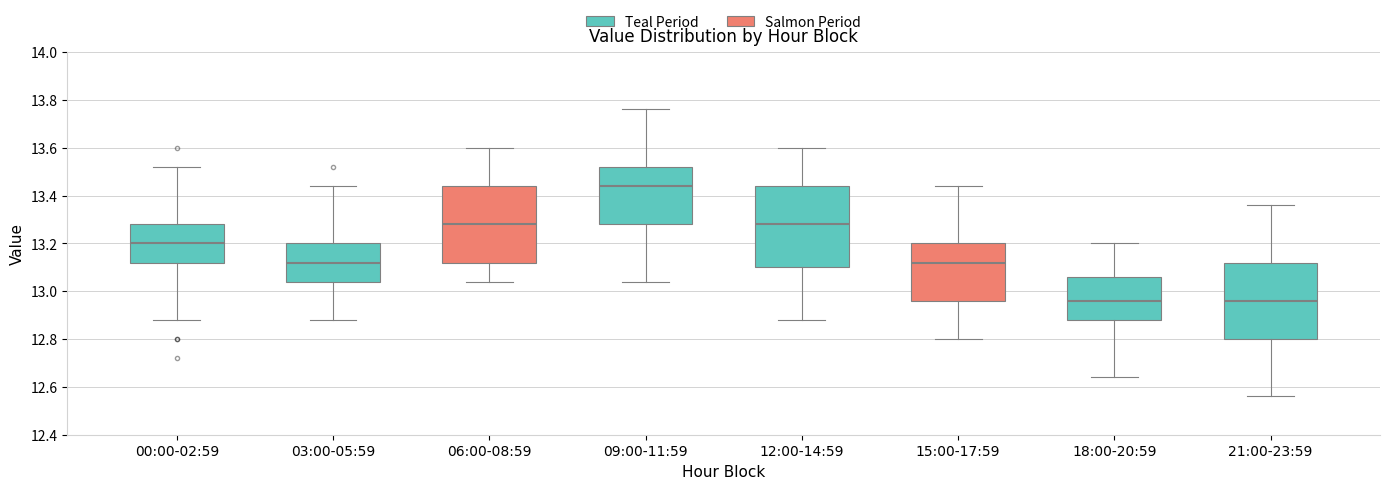

Which box has the highest median line?

09:00-11:59